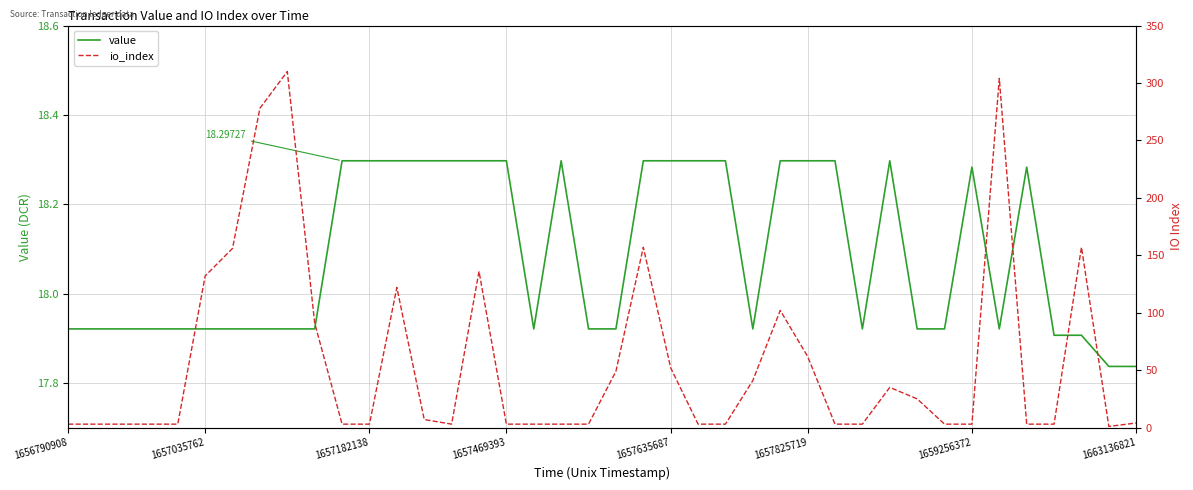

What is the highest value of the value series?

18.3